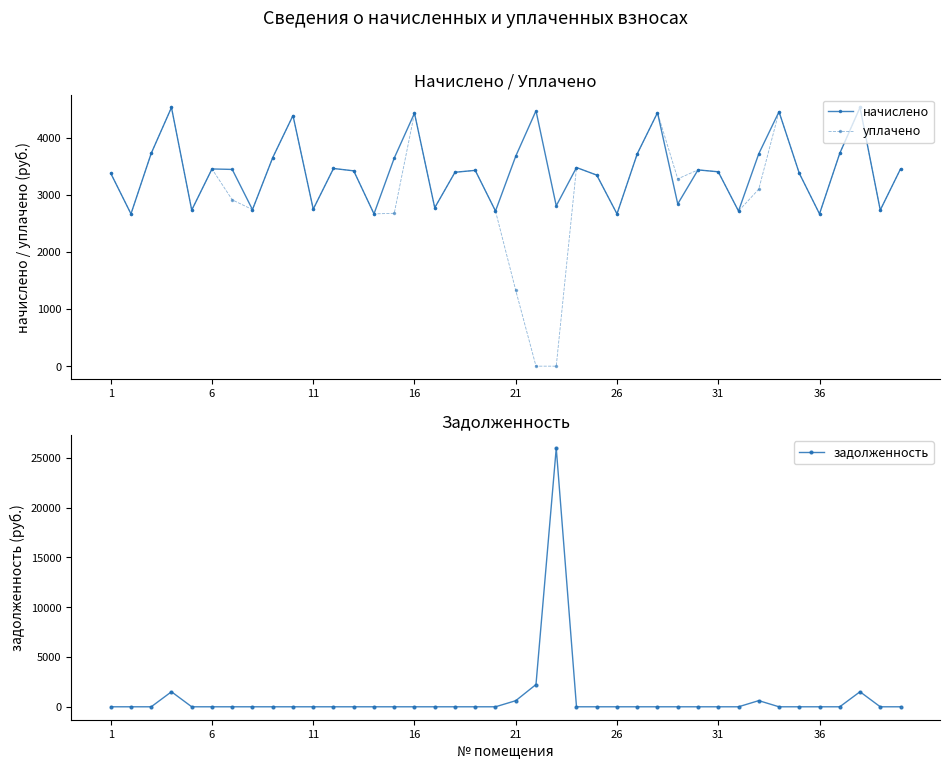

Which series has the widest spread of values?

задолженность